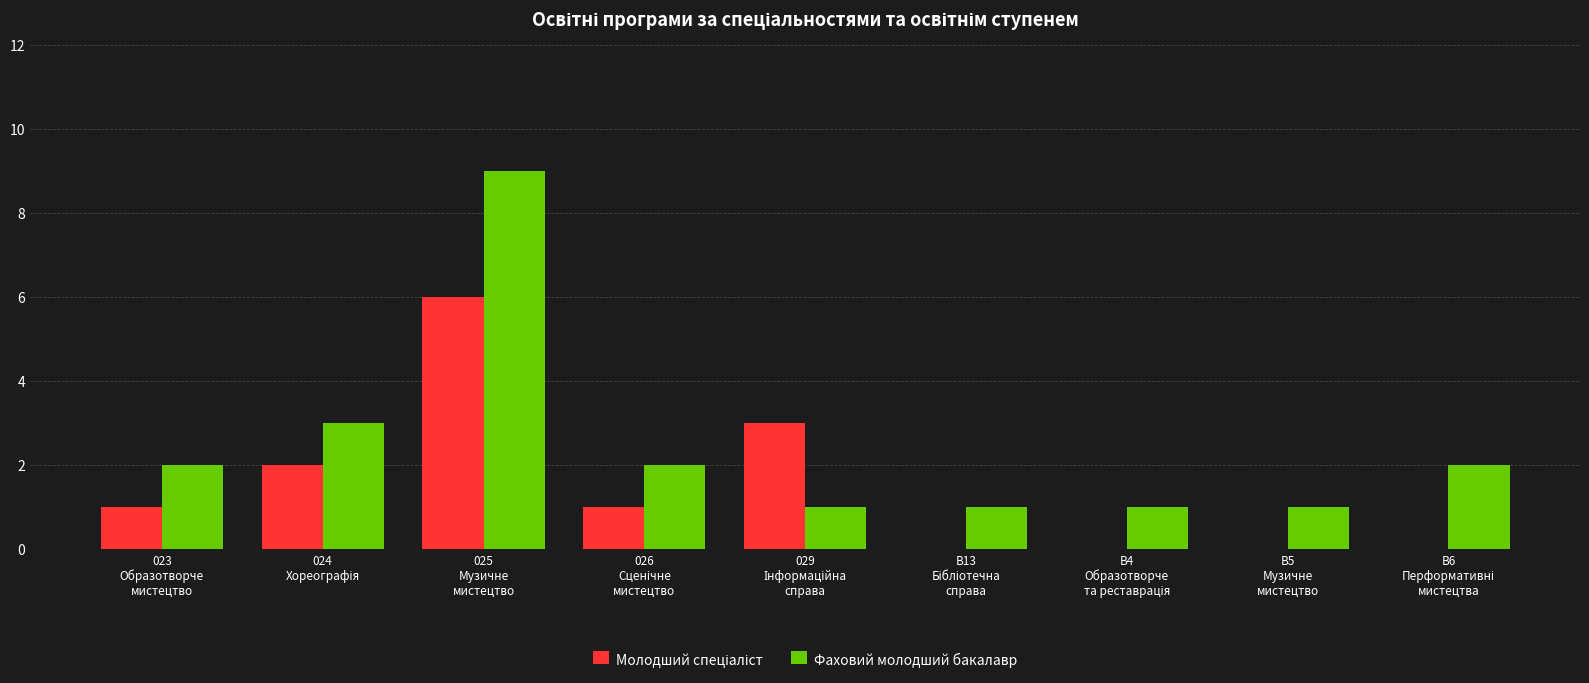

Which series has the largest total across all categories?

Фаховий молодший бакалавр